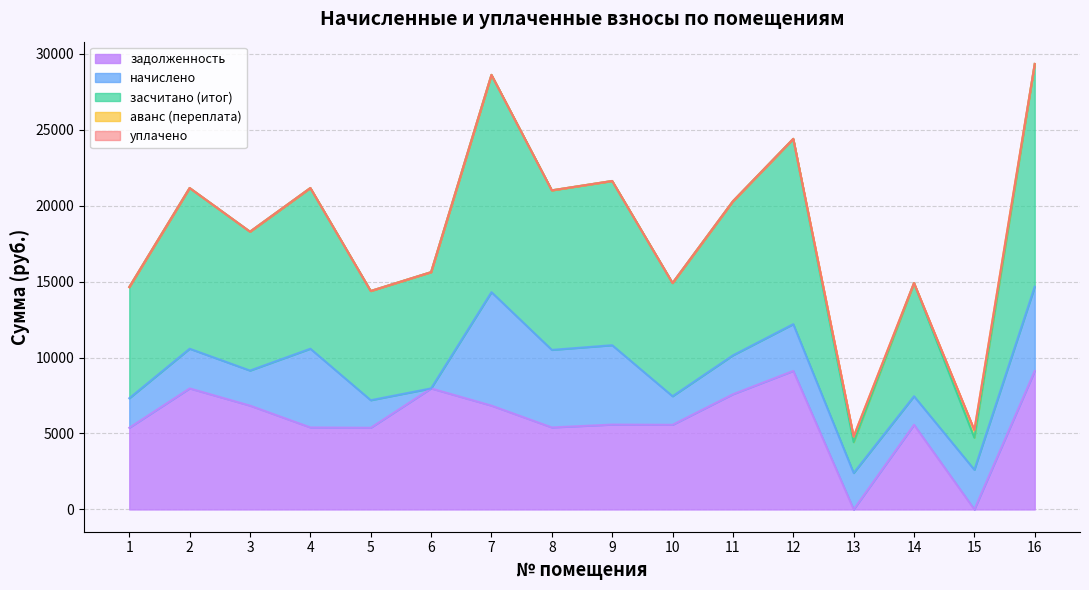

True or false: аванс (переплата) and начислено intersect in this chart.

True